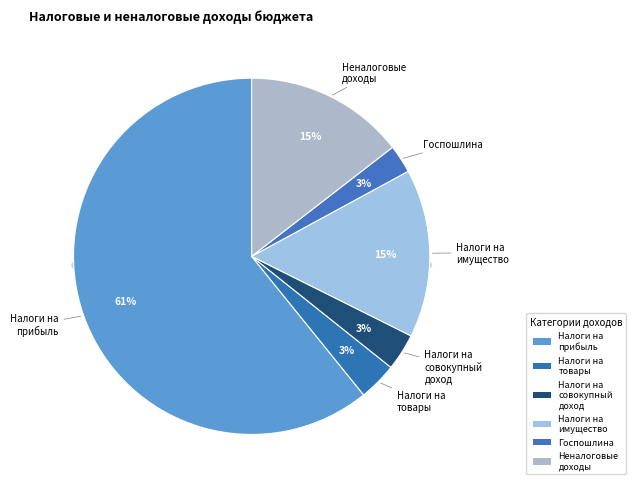

How many segments does this pie chart have?

6